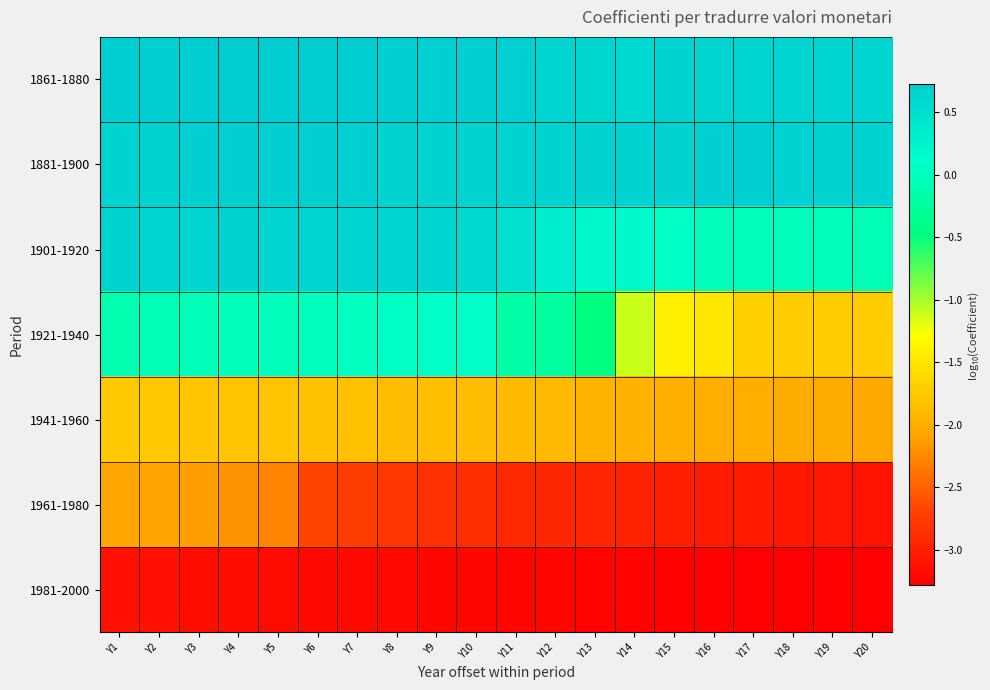

Which series changed the most between Y14 and Y15?

1921-1940